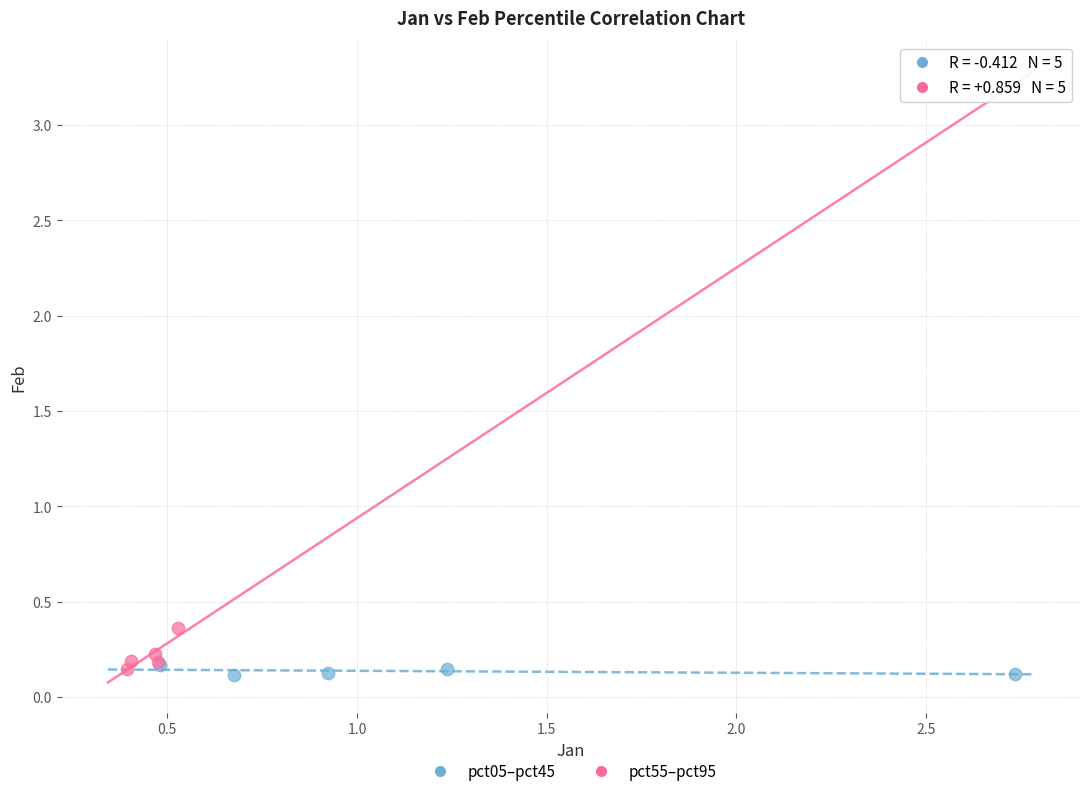

What are all the series names shown in the legend?

pct05–pct45, pct55–pct95